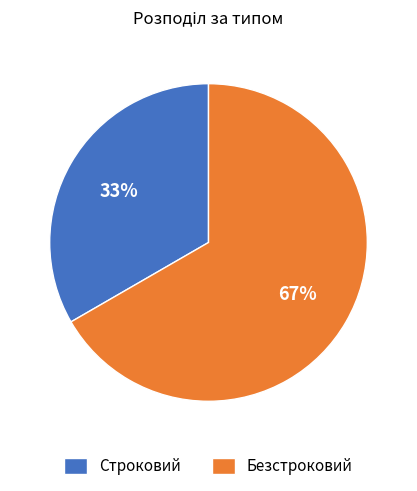

The Строковий slice represents 47% of the pie. True or false?

False